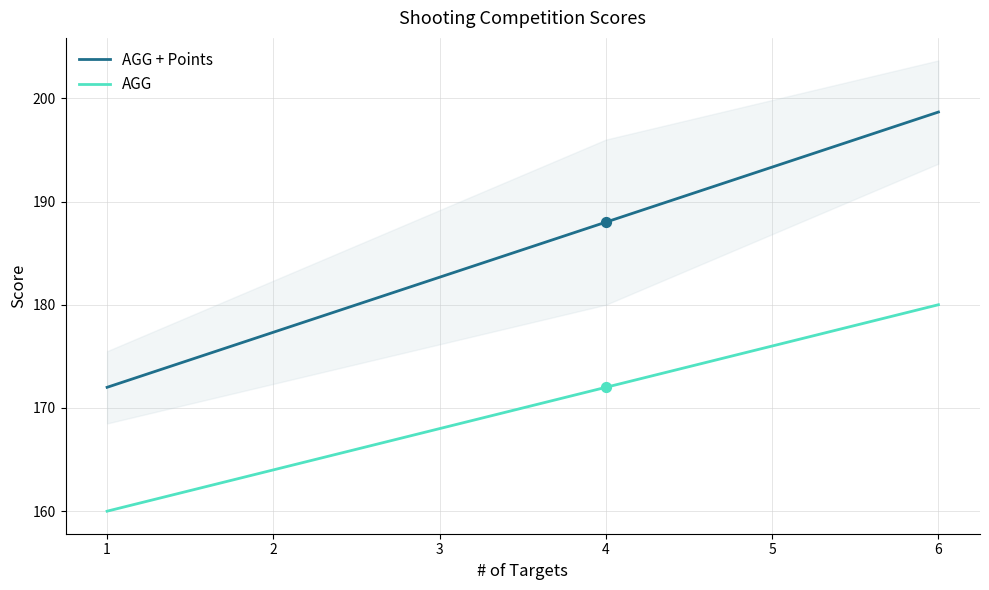

Is the value of AGG + Points at 6 greater than the value of AGG at 1?

Yes